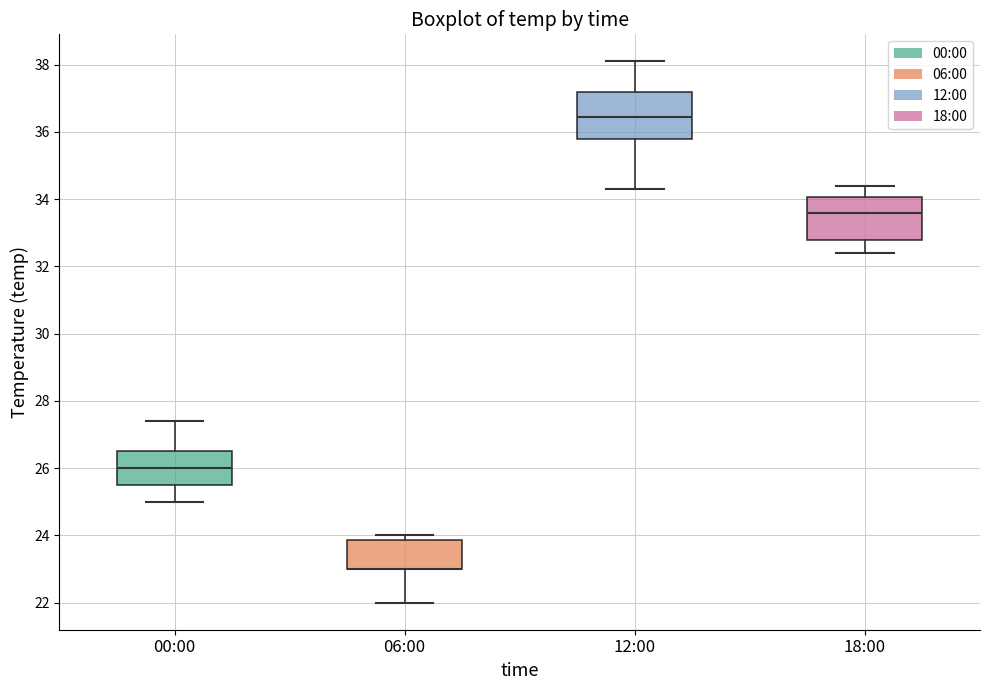

Reading left to right, read every box against the y-axis: the position of its median line, the range the box covers, and the ends of its whiskers. The values are not printed on the chart, so give them approximately, as read against the axis.

00:00: median 26.0, box 25.6 to 26.6, whiskers 25.0 to 27.4
06:00: median 23.0 (drawn on the box's lower edge), box 23.0 to 23.8, whiskers 22.0 to 24.0
12:00: median 36.4, box 35.8 to 37.2, whiskers 34.4 to 38.2
18:00: median 33.6, box 32.8 to 34.0, whiskers 32.4 to 34.4